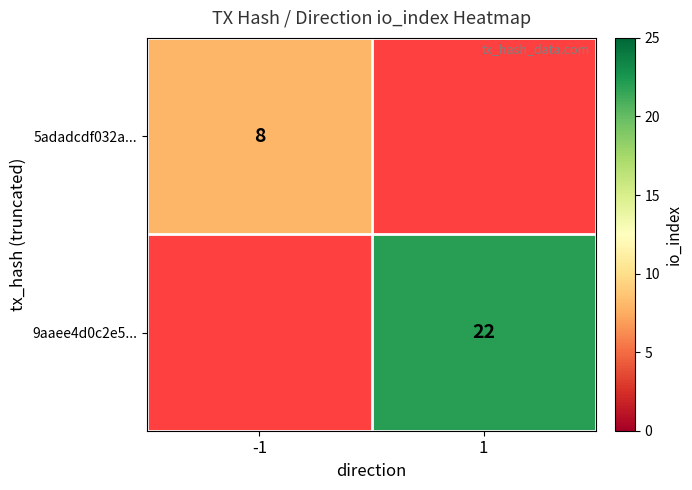

The value of 9aaee4d0c2e5... at 1 is 22. True or false?

True